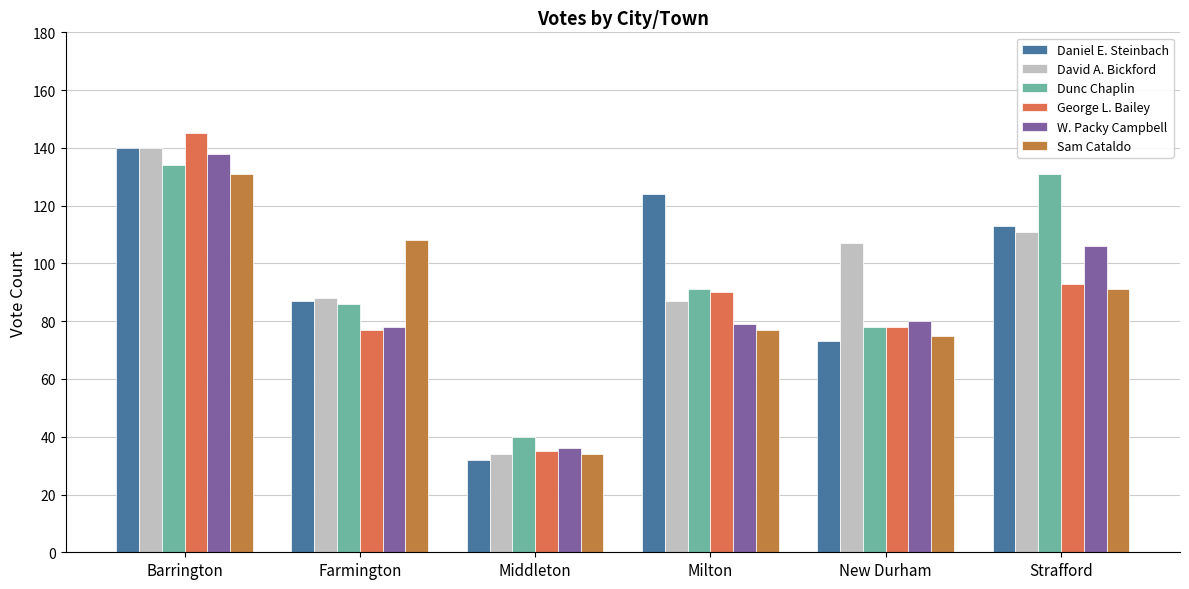

What is the maximum value shown in the chart?

145